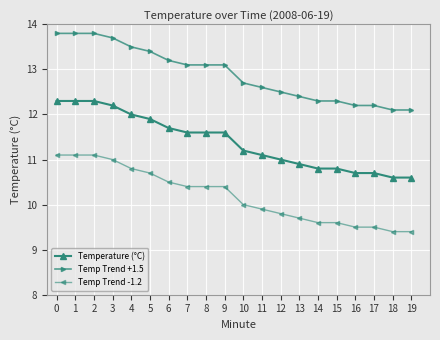

What is the difference between the highest and lowest values at 16?

2.7